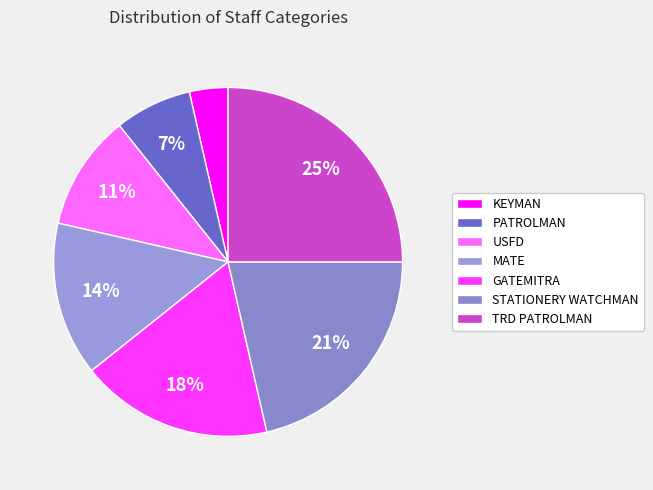

Is there a majority slice in this chart?

No